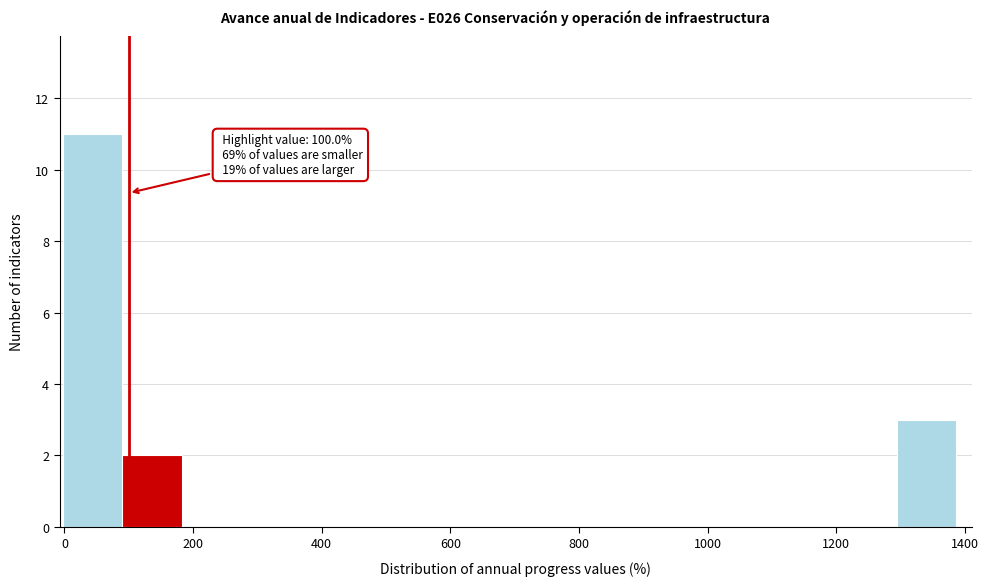

Over which range of the x-axis is the bar tallest?

0 to 100